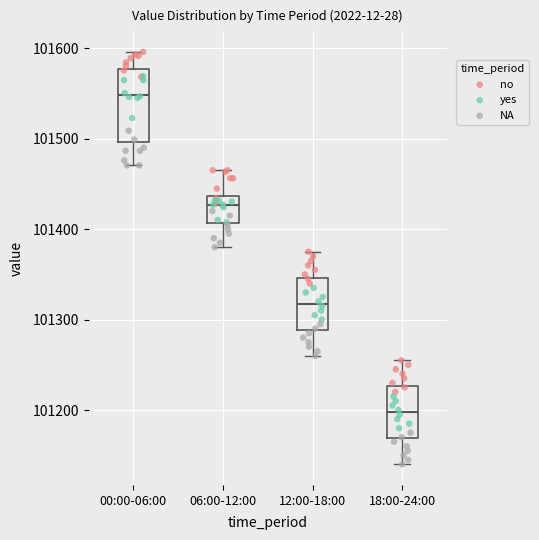

Which box is the tallest, from its lower edge to its upper edge?

00:00-06:00